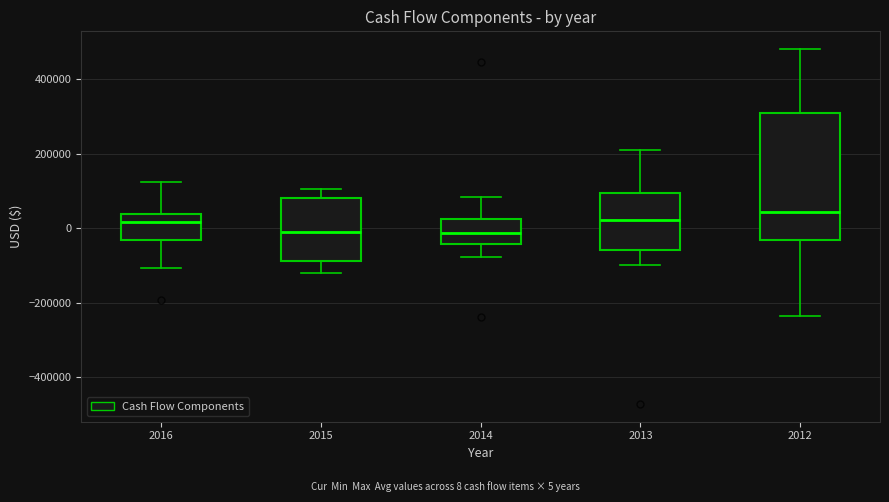

Reading left to right, transcribe this box plot: for each box, give where its median line is, the range the box spans, and where its two whiskers end, as read against the y-axis. The values are not printed on the chart, so give them approximately, as read against the axis.

2016: median 20000, box -20000 to 40000, whiskers -100000 to 120000
2015: median 0, box -80000 to 80000, whiskers -120000 to 100000
2014: median -20000, box -40000 to 20000, whiskers -80000 to 80000
2013: median 20000, box -60000 to 100000, whiskers -100000 to 220000
2012: median 40000, box -40000 to 300000, whiskers -240000 to 480000